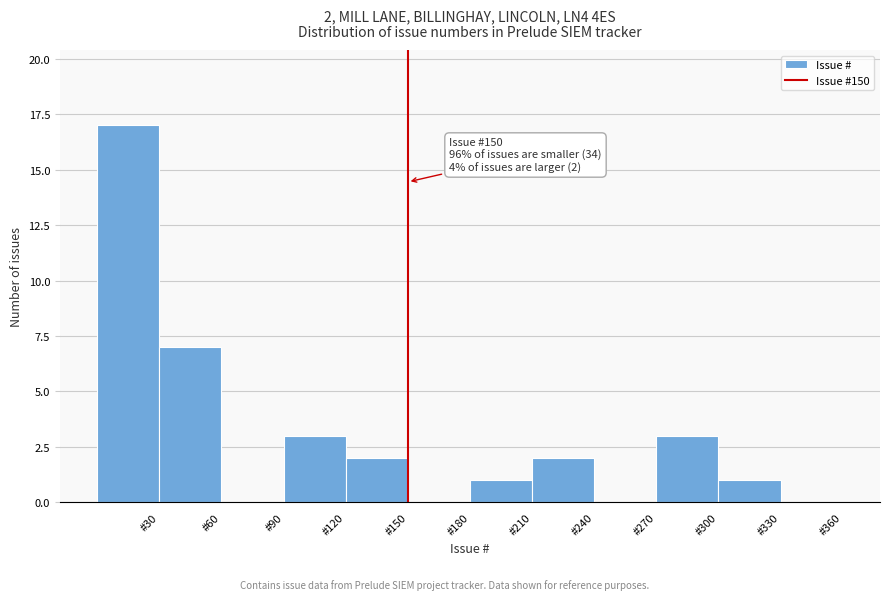

Which range on the x-axis has the tallest bar?

0 to 30